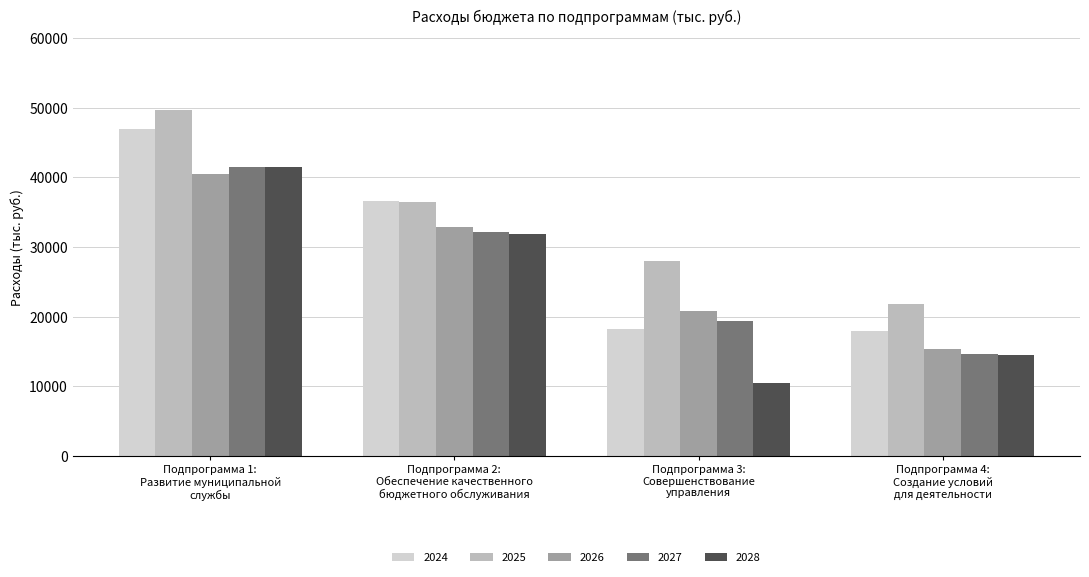

Reading left to right, list all the values displayed in this chart.

2024: Подпрограмма 1:
Развитие муниципальной
службы=47000.1	Подпрограмма 2:
Обеспечение качественного
бюджетного обслуживания=36608.1	Подпрограмма 3:
Совершенствование
управления=18199.3	Подпрограмма 4:
Создание условий
для деятельности=17957.7
2025: Подпрограмма 1:
Развитие муниципальной
службы=49735.9	Подпрограмма 2:
Обеспечение качественного
бюджетного обслуживания=36498.7	Подпрограмма 3:
Совершенствование
управления=28004.3	Подпрограмма 4:
Создание условий
для деятельности=21794.2
2026: Подпрограмма 1:
Развитие муниципальной
службы=40538.6	Подпрограмма 2:
Обеспечение качественного
бюджетного обслуживания=32813.0	Подпрограмма 3:
Совершенствование
управления=20820.7	Подпрограмма 4:
Создание условий
для деятельности=15398.8
2027: Подпрограмма 1:
Развитие муниципальной
службы=41483.6	Подпрограмма 2:
Обеспечение качественного
бюджетного обслуживания=32163.0	Подпрограмма 3:
Совершенствование
управления=19309.1	Подпрограмма 4:
Создание условий
для деятельности=14648.8
2028: Подпрограмма 1:
Развитие муниципальной
службы=41483.6	Подпрограмма 2:
Обеспечение качественного
бюджетного обслуживания=31861.0	Подпрограмма 3:
Совершенствование
управления=10514.3	Подпрограмма 4:
Создание условий
для деятельности=14548.8